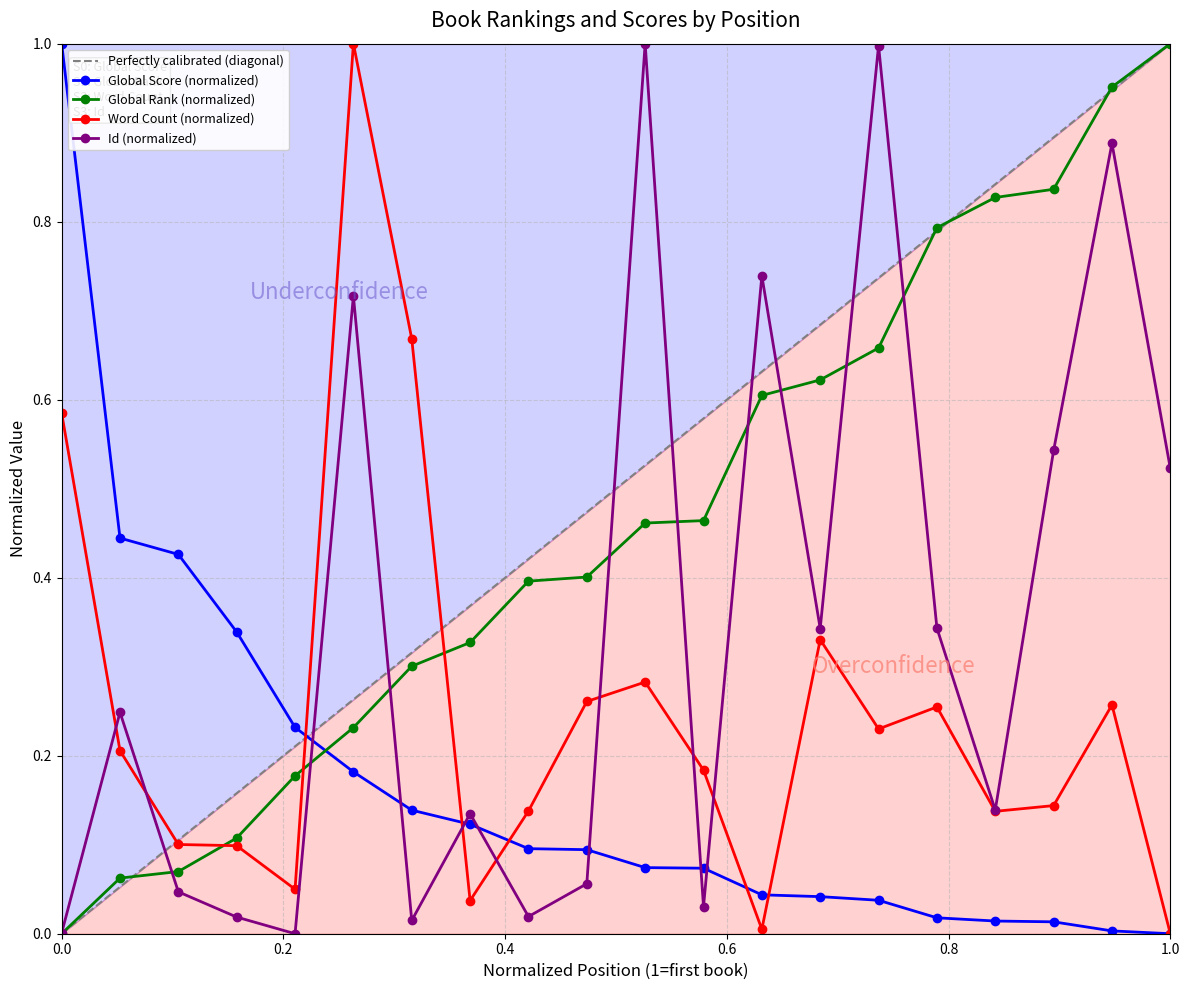

How many data points in Global Rank (normalized) are above 0?

19